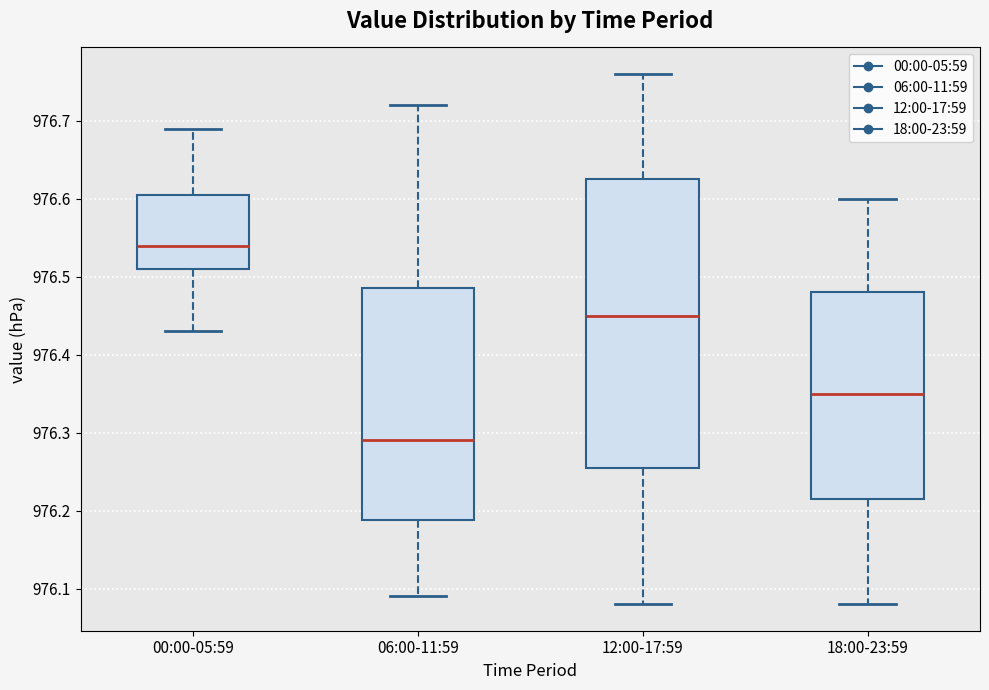

Reading left to right, read every box against the y-axis: the position of its median line, the range the box covers, and the ends of its whiskers. The values are not printed on the chart, so give them approximately, as read against the axis.

00:00-05:59: median 976.54, box 976.51 to 976.61, whiskers 976.43 to 976.69
06:00-11:59: median 976.29, box 976.19 to 976.49, whiskers 976.09 to 976.72
12:00-17:59: median 976.45, box 976.26 to 976.63, whiskers 976.08 to 976.76
18:00-23:59: median 976.35, box 976.22 to 976.48, whiskers 976.08 to 976.60